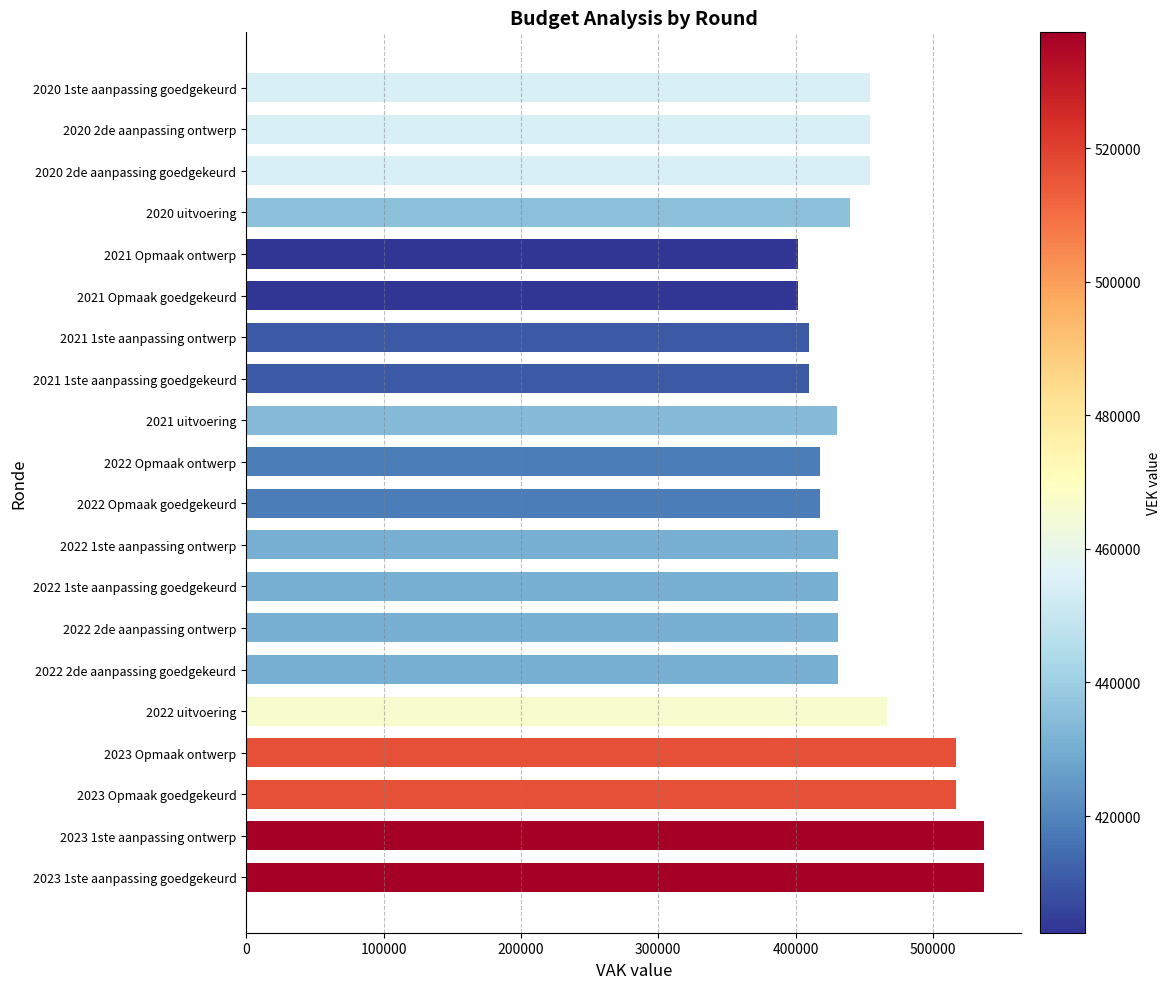

Is it true that the value at 2022 2de aanpassing ontwerp is 430697?

True